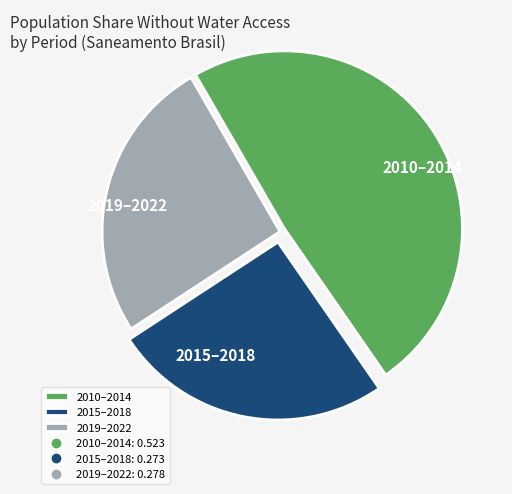

Is the sum of 2019–2022 and 2010–2014 greater than half?

Yes